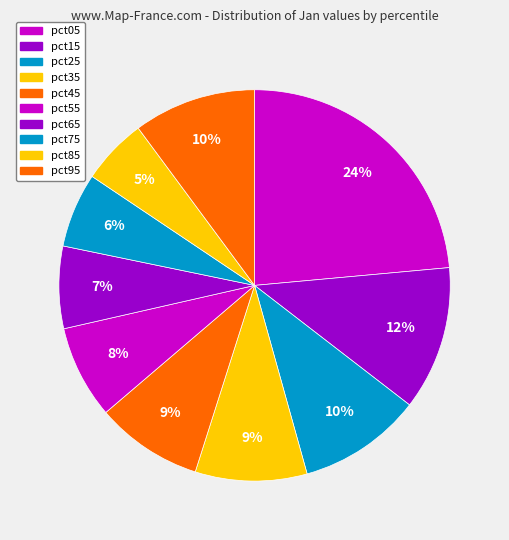

What percentage is the pct65 slice, to the nearest percent?

7%